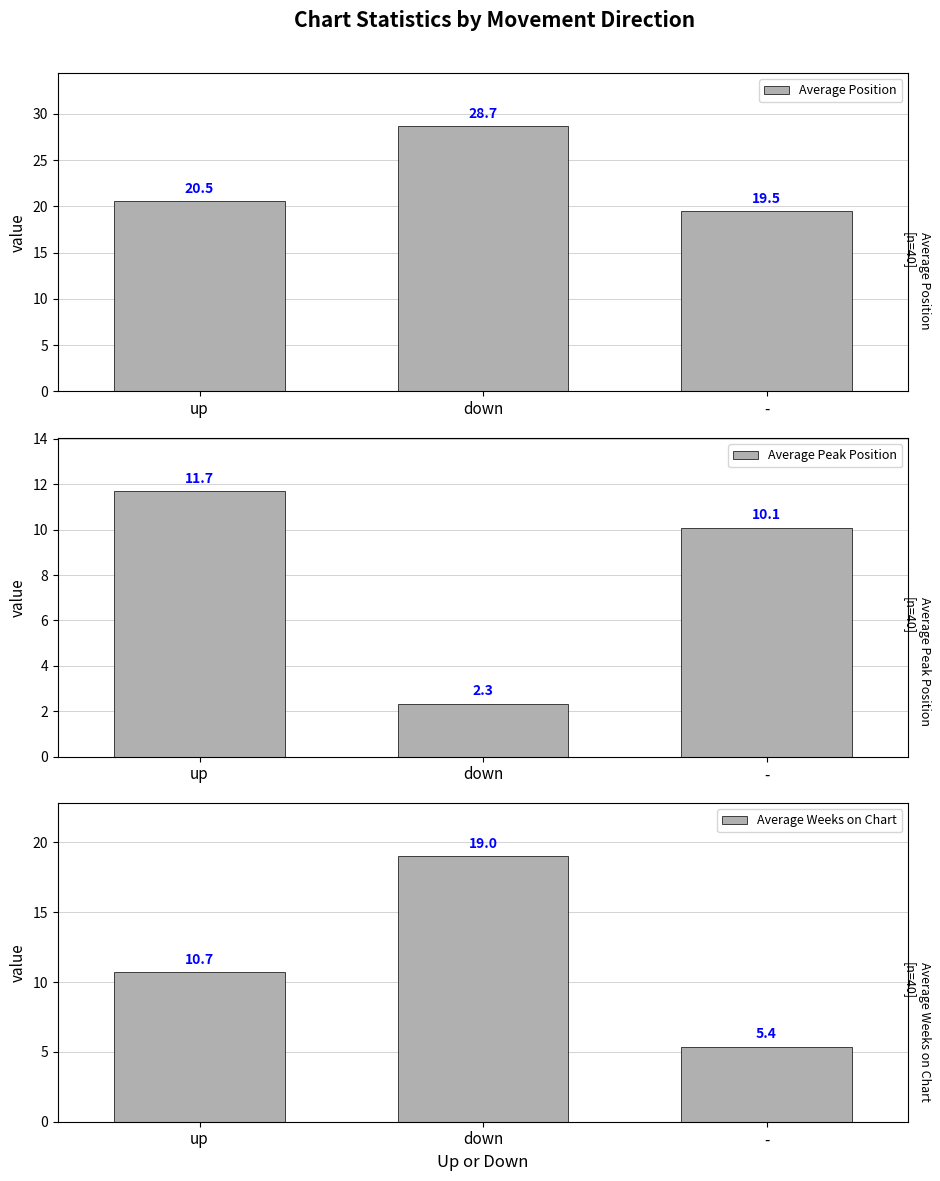

Reading right to left, transcribe all the data shown in this chart.

Average Position: 19.5	28.7	20.5
Average Peak Position: 10.1	2.3	11.7
Average Weeks on Chart: 5.4	19.0	10.7